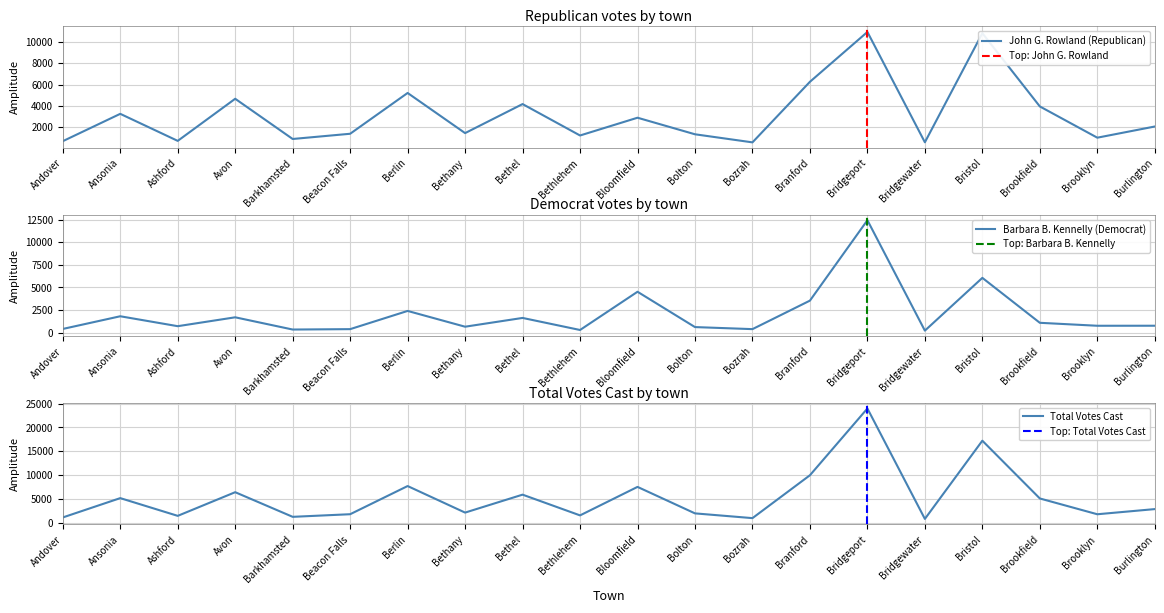

What is the average value of the John G. Rowland (Republican) series?

3198